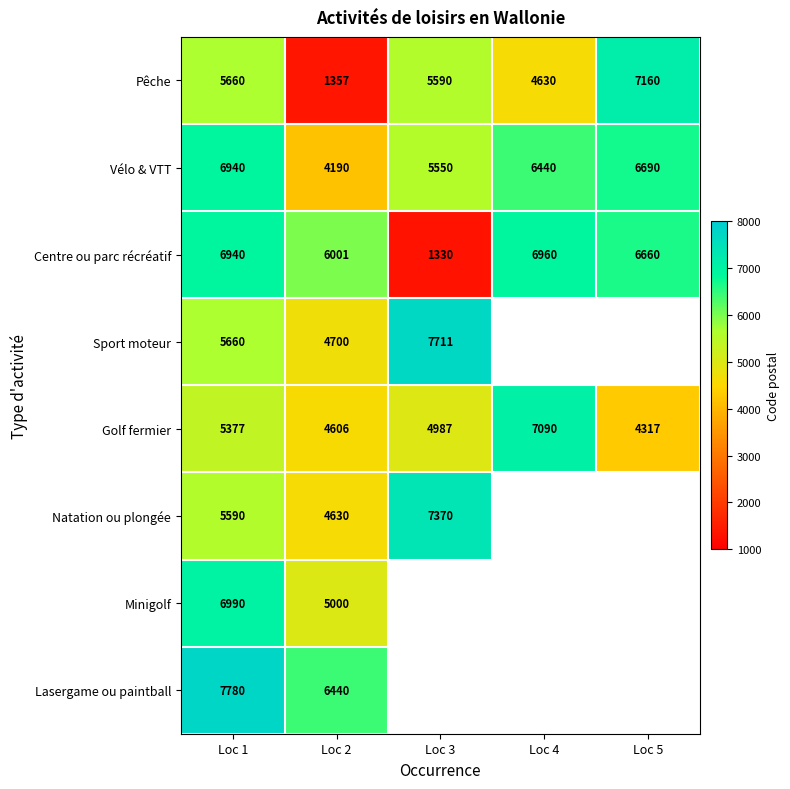

Read the Sport moteur value at Loc 2.

4700.0